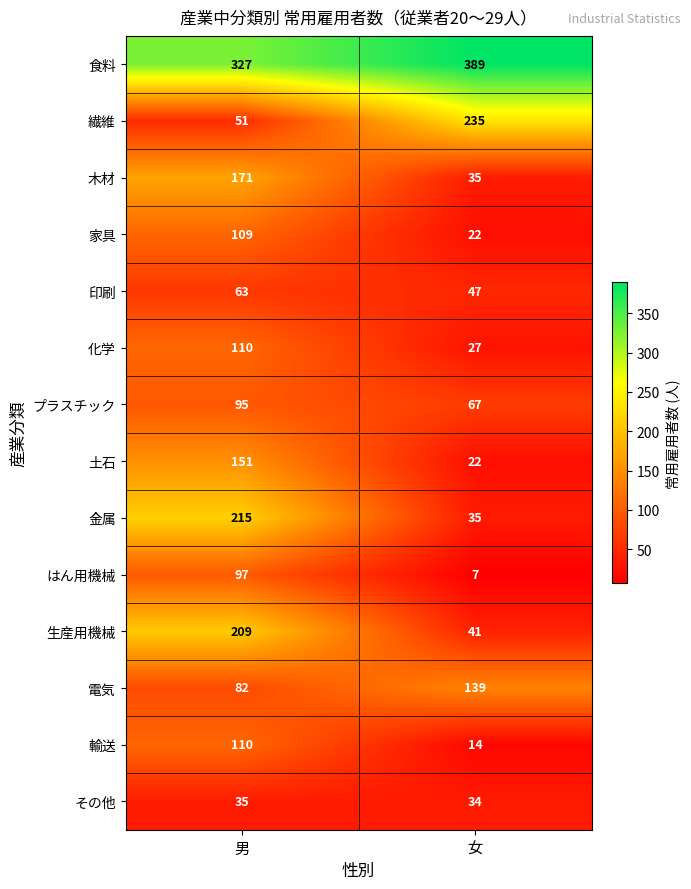

What value does the 印刷 series have at 男, to the nearest 10?

60